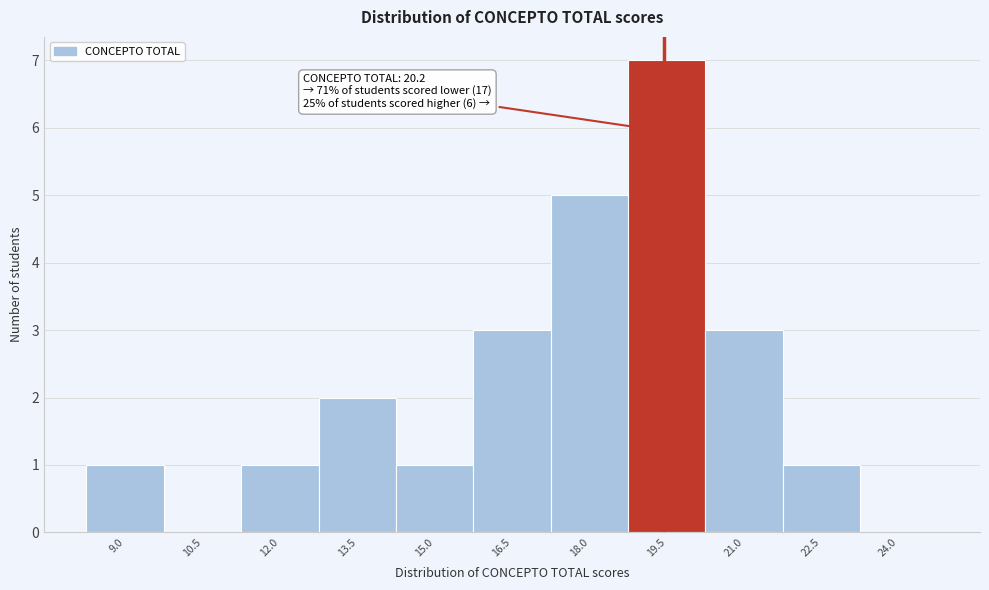

Reading left to right, what are all the values shown in this chart?

9.0=1	10.5=0	12.0=1	13.5=2	15.0=1	16.5=3	18.0=5	19.5=7	21.0=3	22.5=1	24.0=0